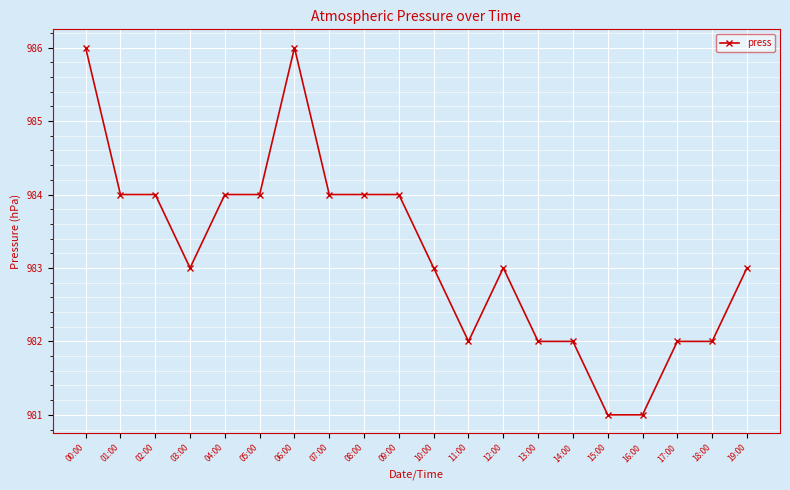

Reading right to left, list all the values displayed in this chart.

19:00=983	18:00=982	17:00=982	16:00=981	15:00=981	14:00=982	13:00=982	12:00=983	11:00=982	10:00=983	09:00=984	08:00=984	07:00=984	06:00=986	05:00=984	04:00=984	03:00=983	02:00=984	01:00=984	00:00=986